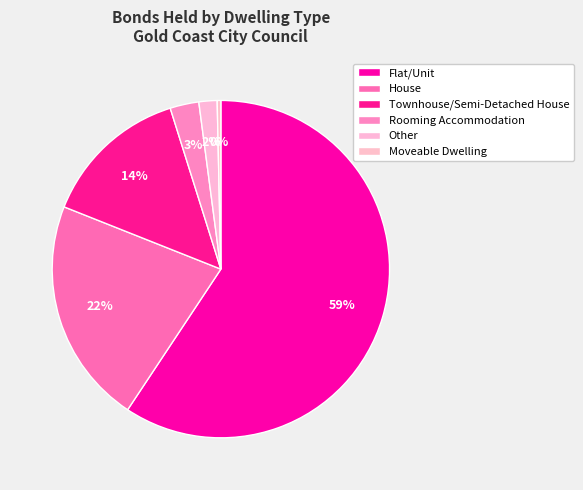

Count the number of slices in the pie.

6